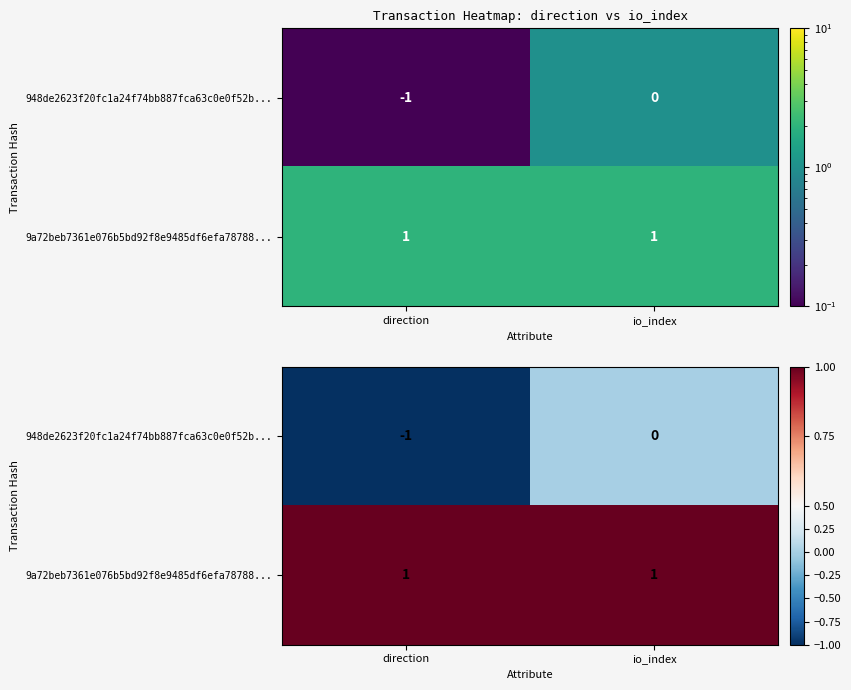

List the series in order of their overall mean, highest first.

9a72beb7361e076b5bd92f8e9485df6efa78788..., 948de2623f20fc1a24f74bb887fca63c0e0f52b...